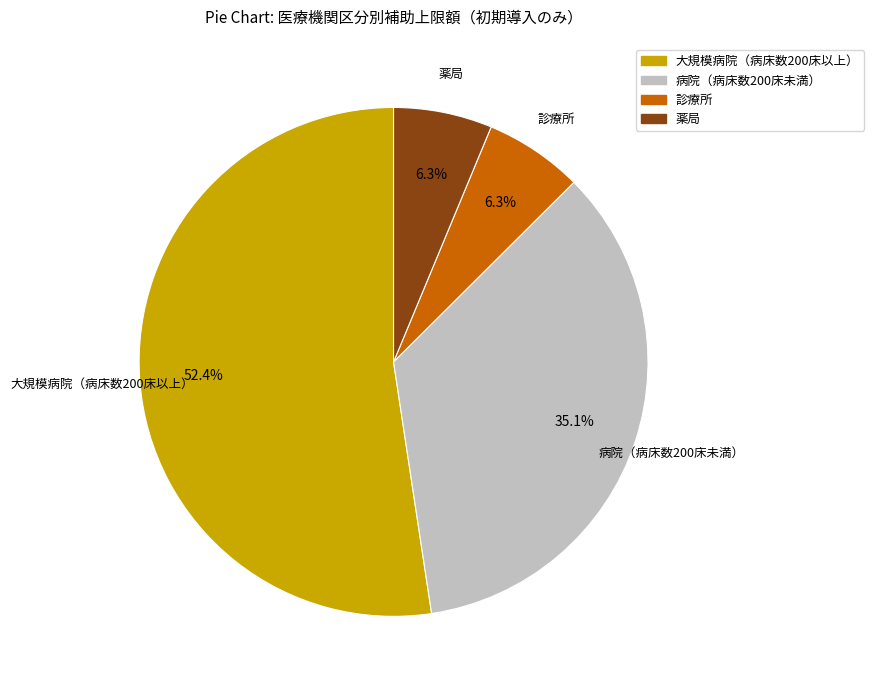

What percentage is NOT represented by 病院（病床数200床未満）?

64.9%